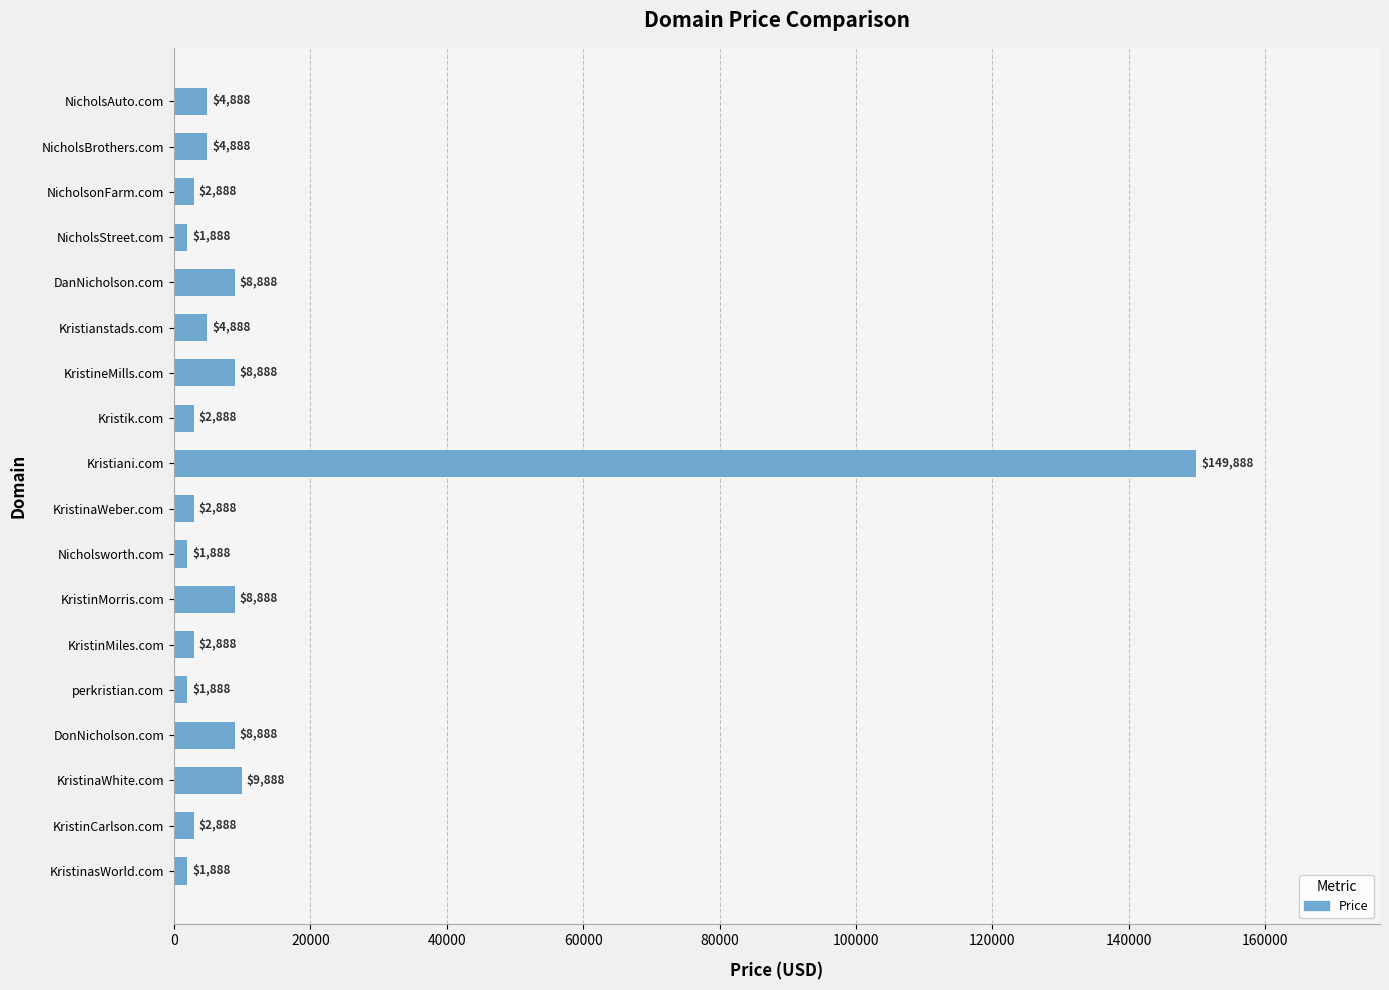

What is the sum of the values at DanNicholson.com and KristinaWeber.com?

11776